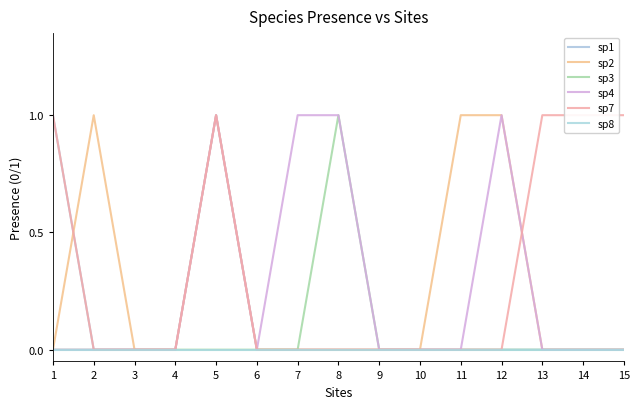

Which series has the largest total across all categories?

sp7